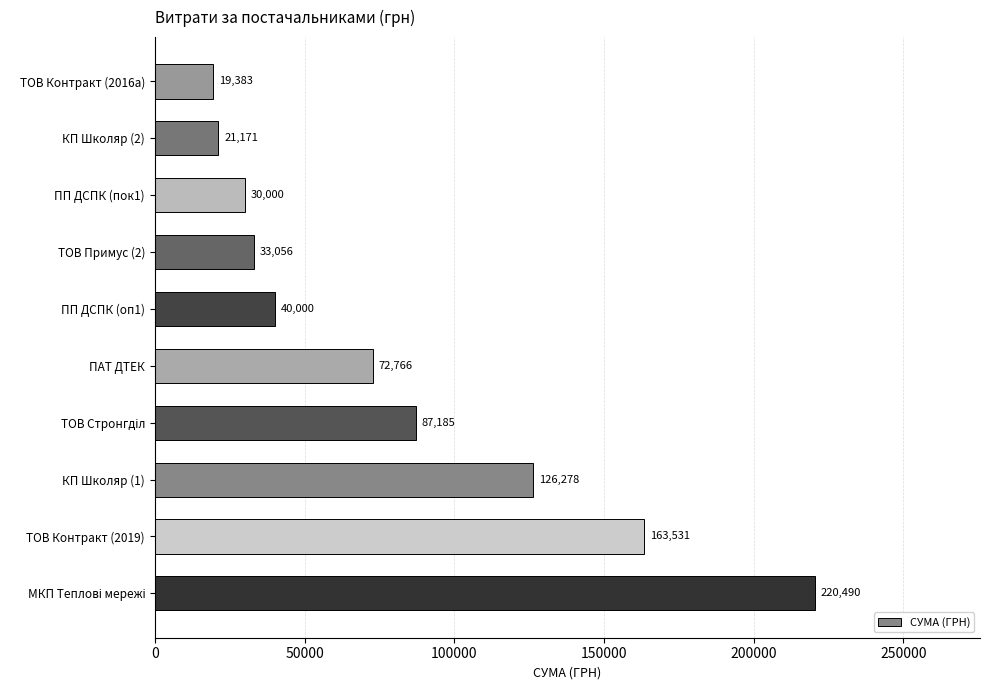

What is the sum of all values?

813859.4